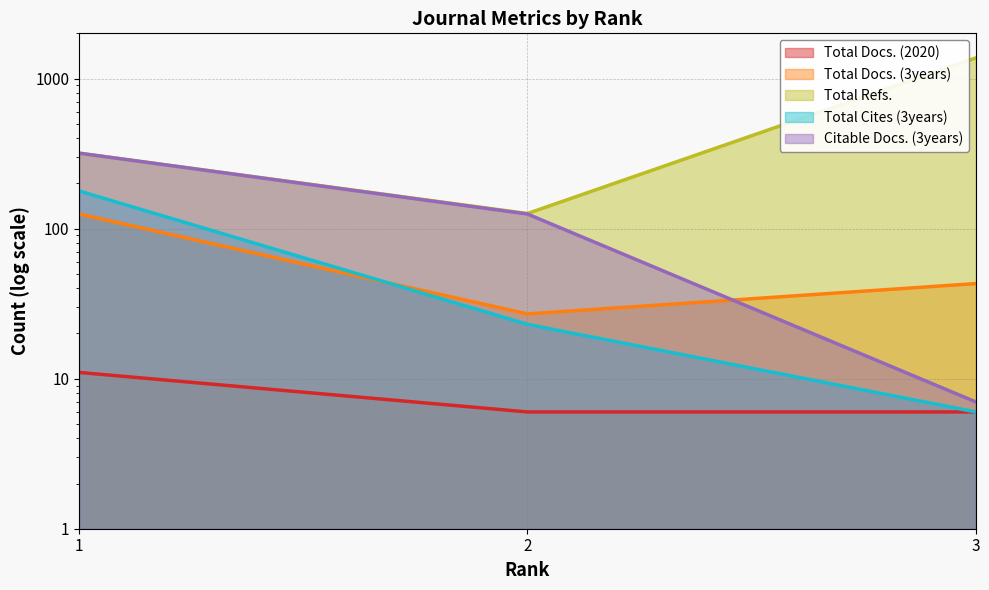

At how many categories does at least one series exceed 291?

2